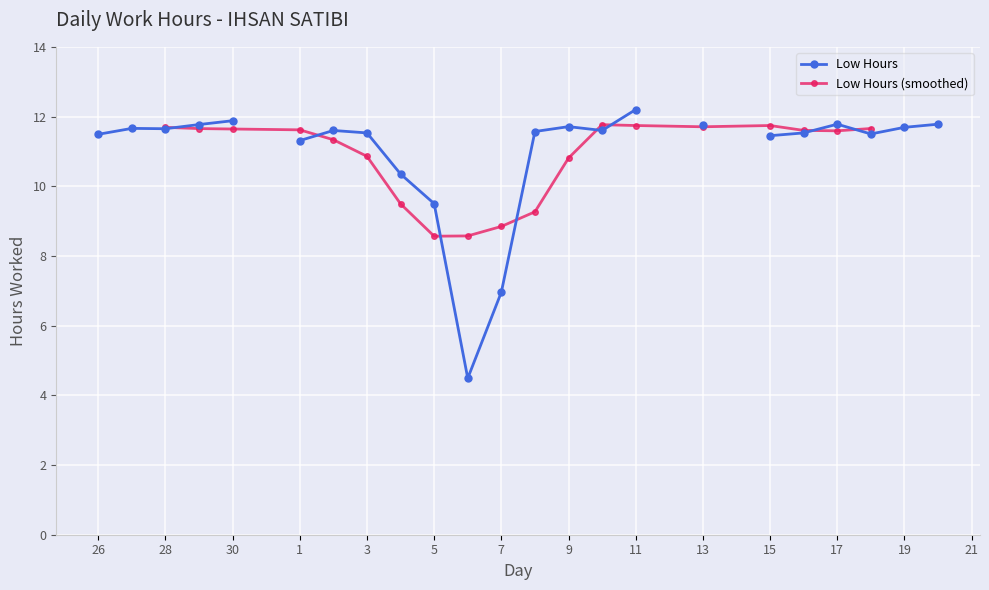

Does the chart display data point markers on the line(s)?

Yes